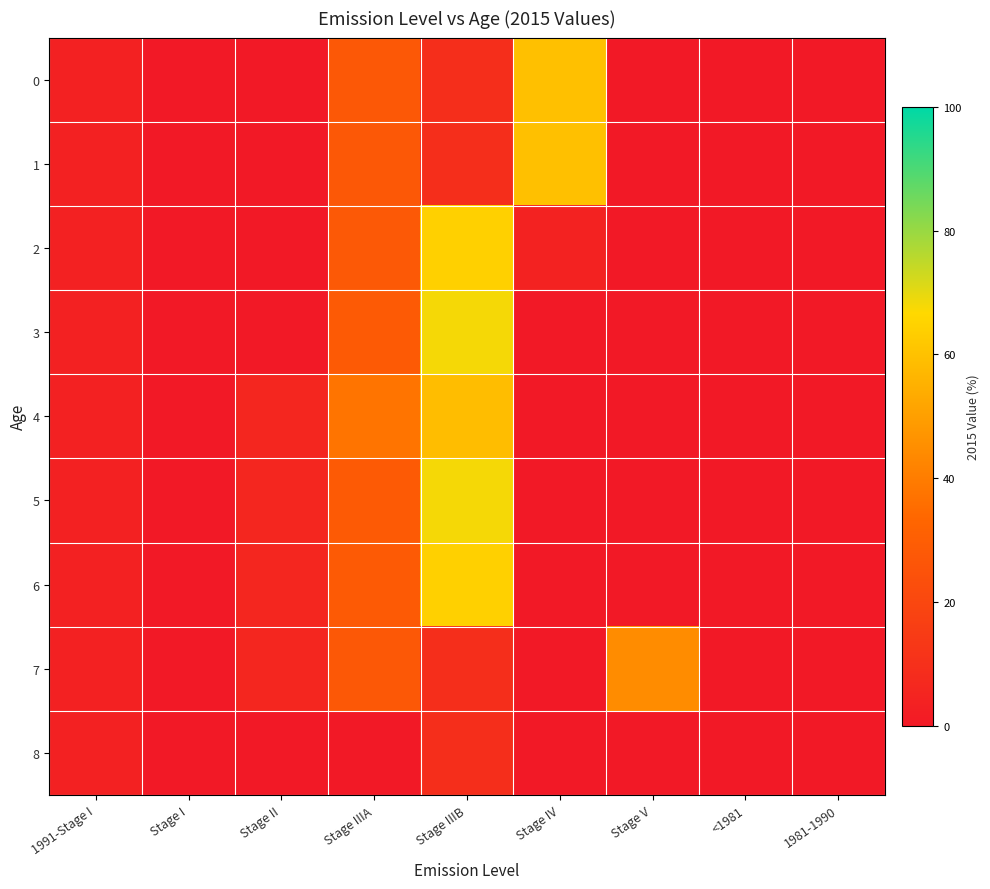

Between Stage I and Stage IIIB, which series saw the biggest shift?

3